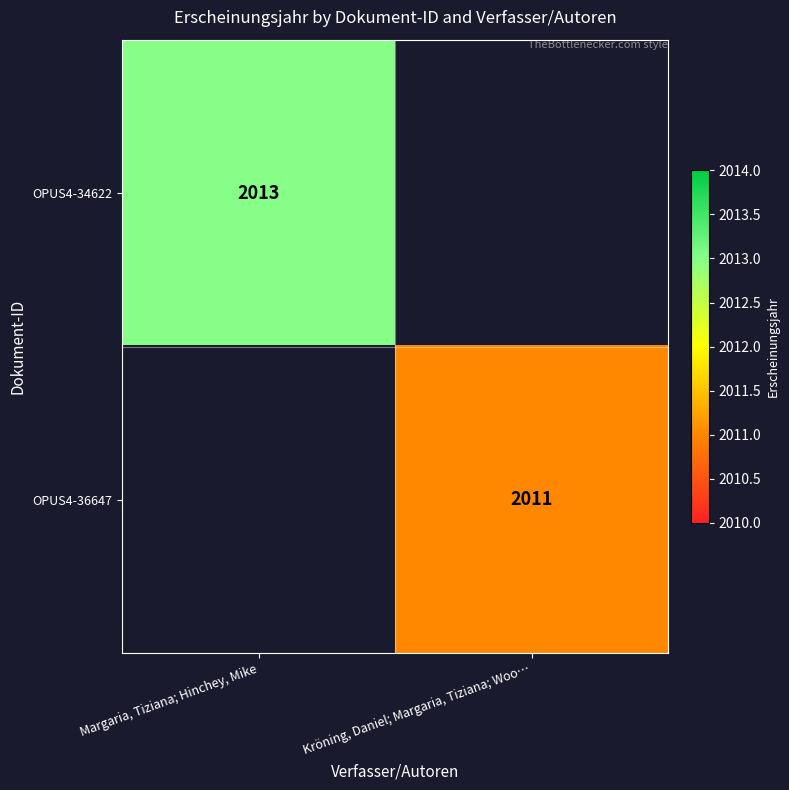

What is the total value across all series at Kröning, Daniel; Margaria, Tiziana; Woo…?

2011